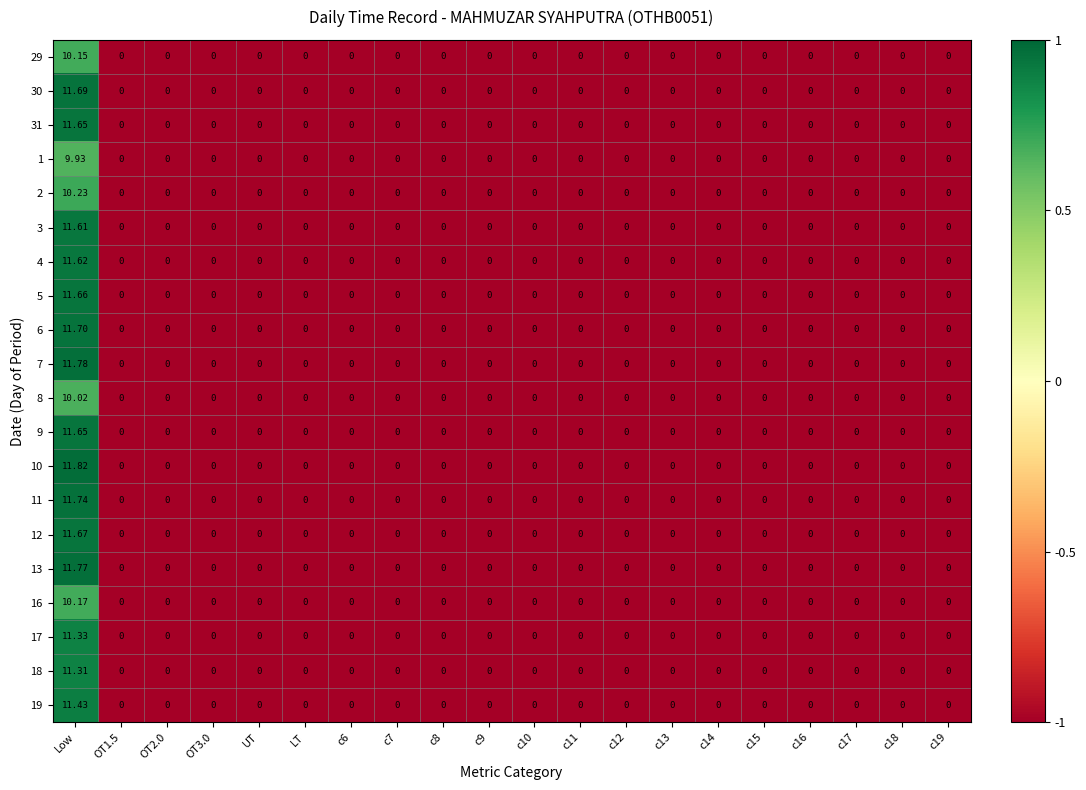

How many values in 18 are above zero?

1